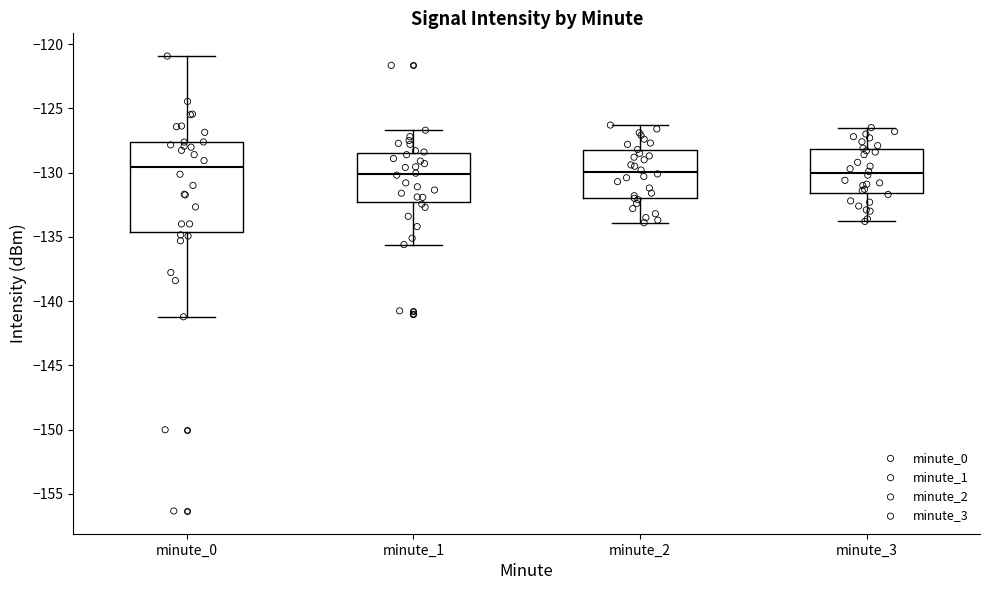

Reading left to right, transcribe this box plot: for each box, give where its median line is, the range the box spans, and where its two whiskers end, as read against the y-axis. The values are not printed on the chart, so give them approximately, as read against the axis.

minute_0: median -129.5, box -134.5 to -127.5, whiskers -141.0 to -121.0
minute_1: median -130.0, box -132.5 to -128.5, whiskers -135.5 to -126.5
minute_2: median -130.0, box -132.0 to -128.5, whiskers -134.0 to -126.5
minute_3: median -130.0, box -131.5 to -128.0, whiskers -134.0 to -126.5